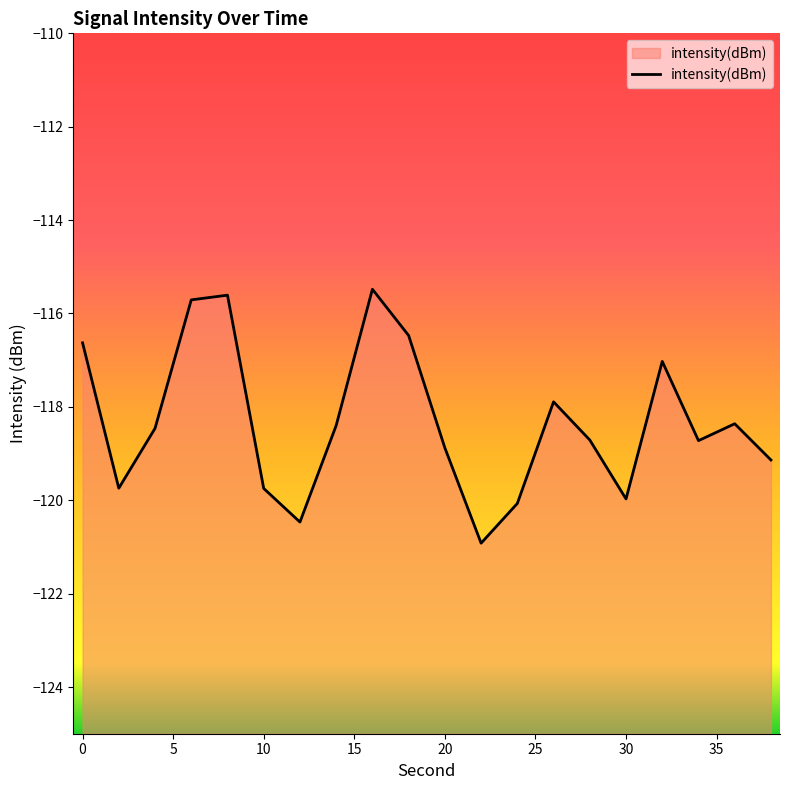

Where is the data nearest to the value -118?

26